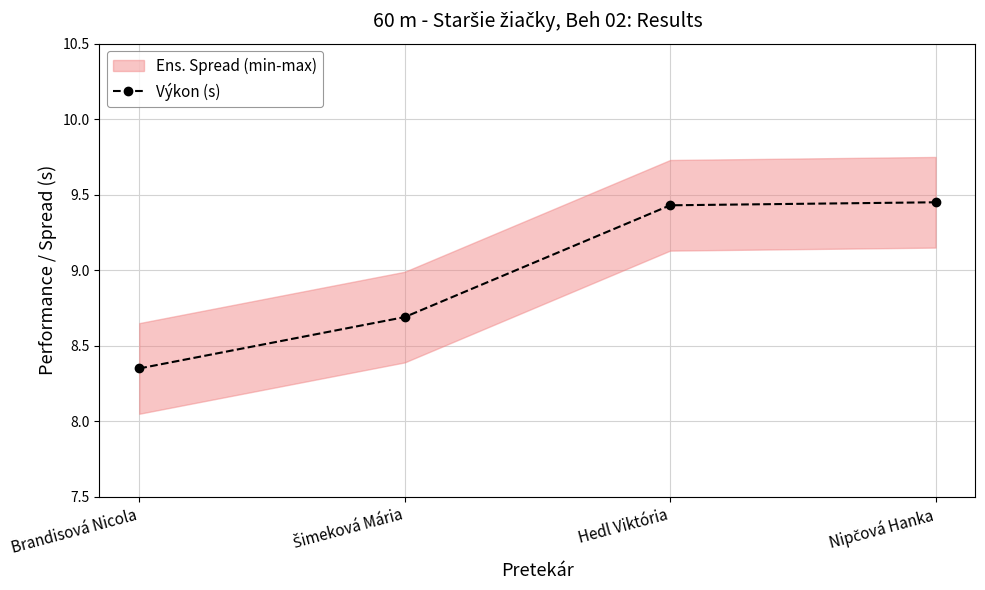

Does the chart display data point markers on the line(s)?

Yes